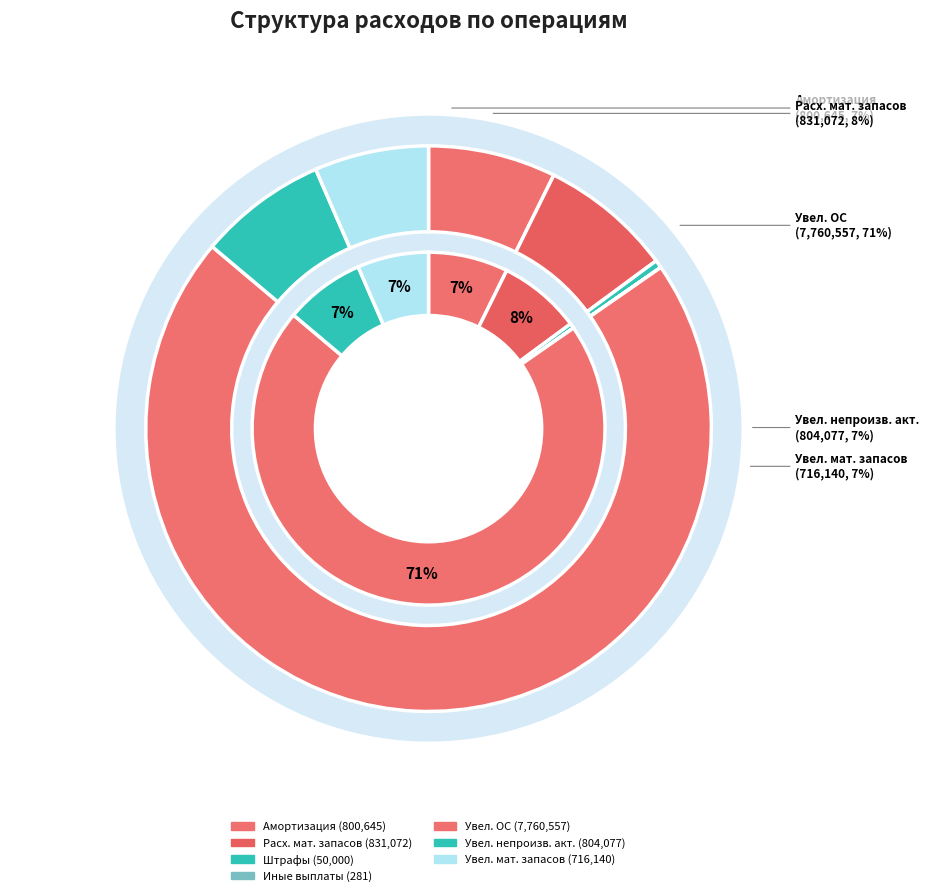

To the nearest percent, what is the combined percentage of Расходование материальных запасов and Увеличение стоимости непроизведенных активов?

15%